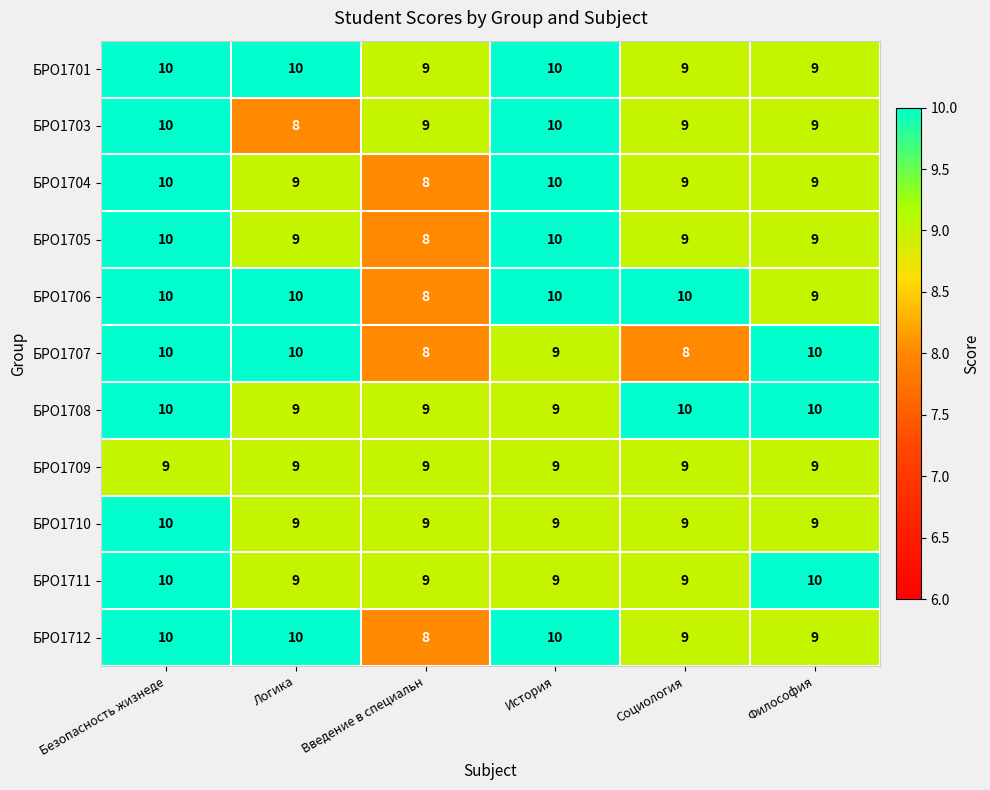

What is the minimum value shown in the chart?

8